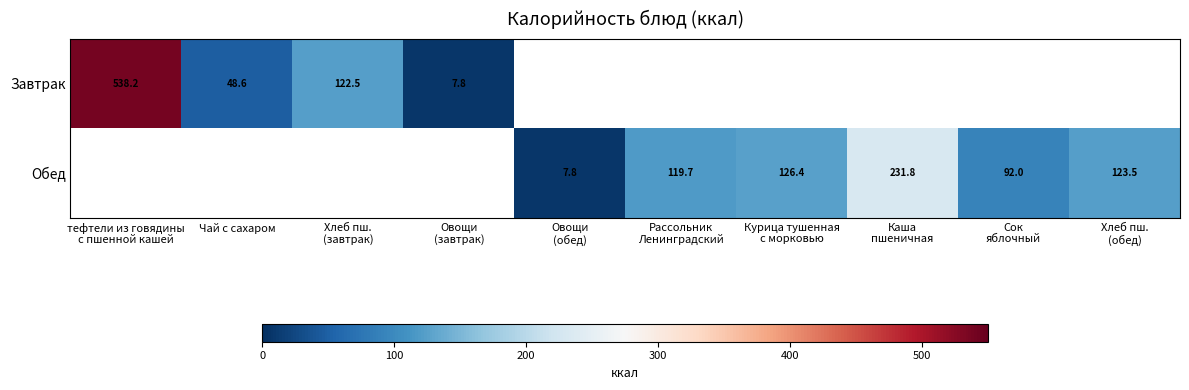

How many categories are shown in the chart?

10